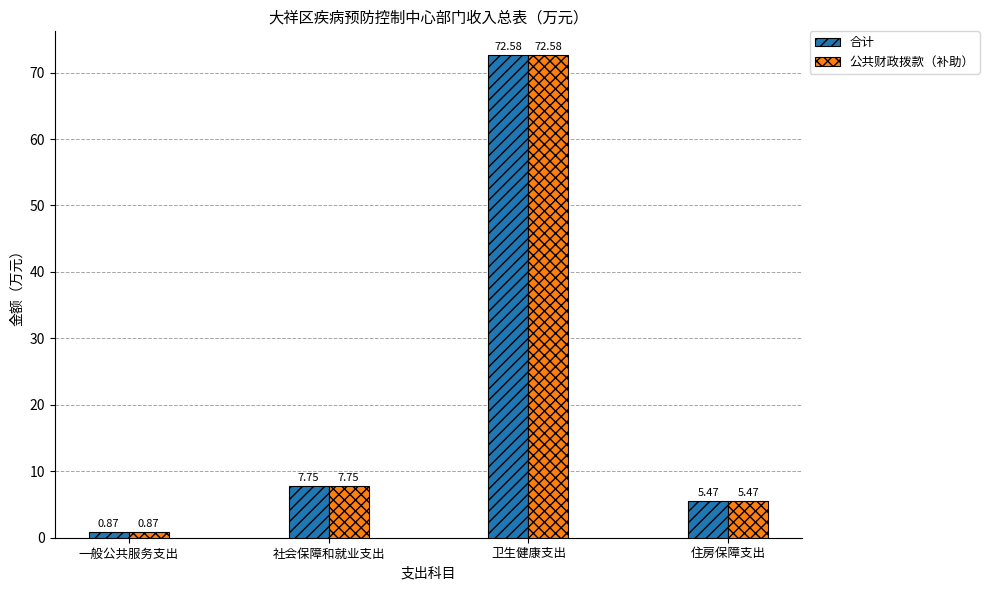

What position from the left is 一般公共服务支出?

1